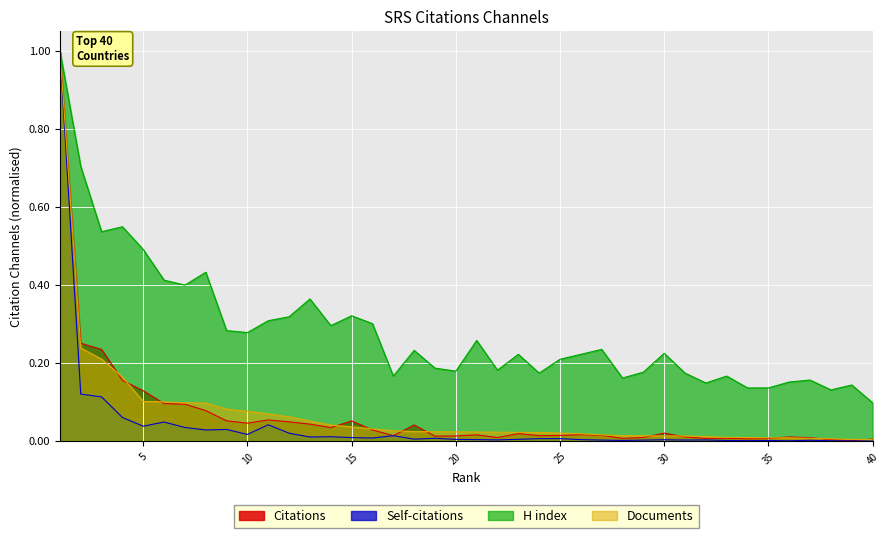

Which category has the highest value across all series?

1